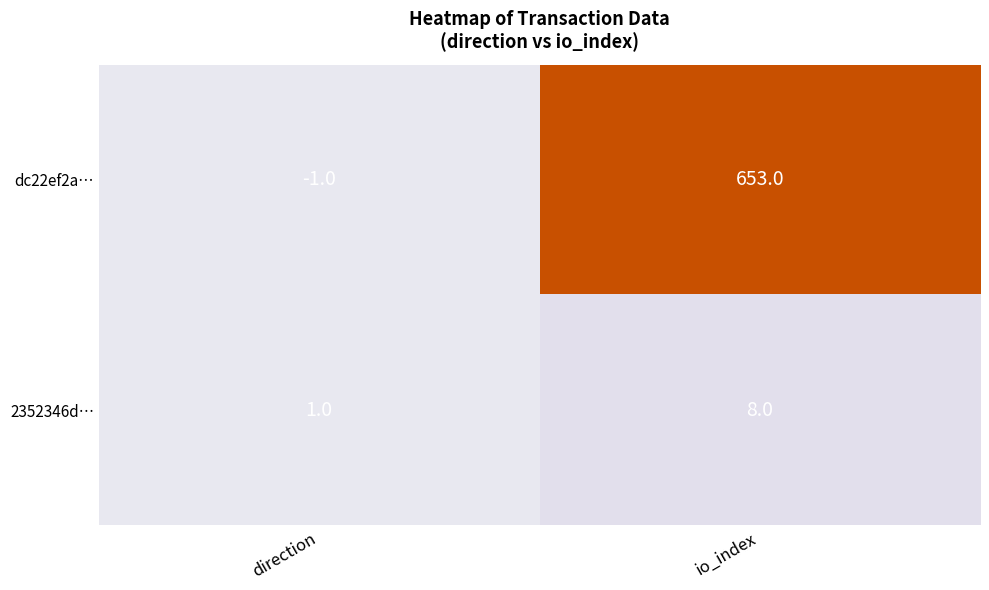

Which series has the largest range (max minus min)?

dc22ef2a…